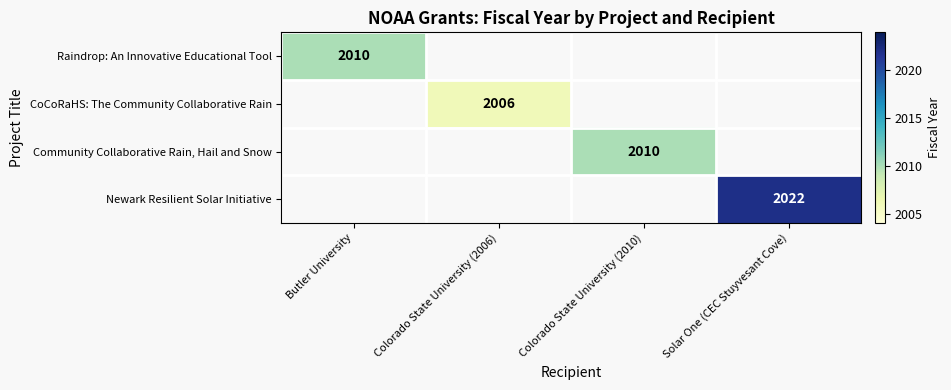

The value of Community Collaborative Rain, Hail and Snow at Colorado State University (2010) is 3012.4. True or false?

False